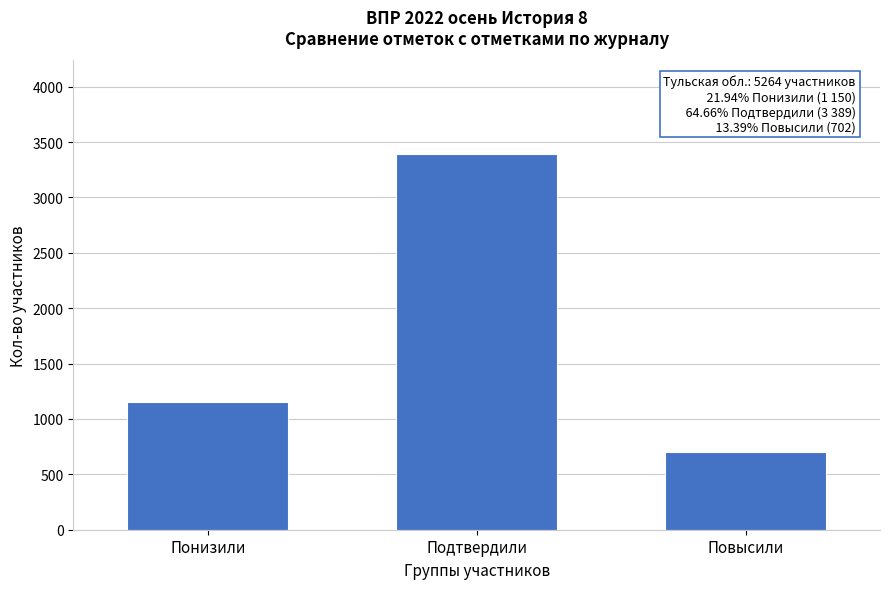

Reading left to right, what are all the values shown in this chart?

Понизили=1150	Подтвердили=3389	Повысили=702